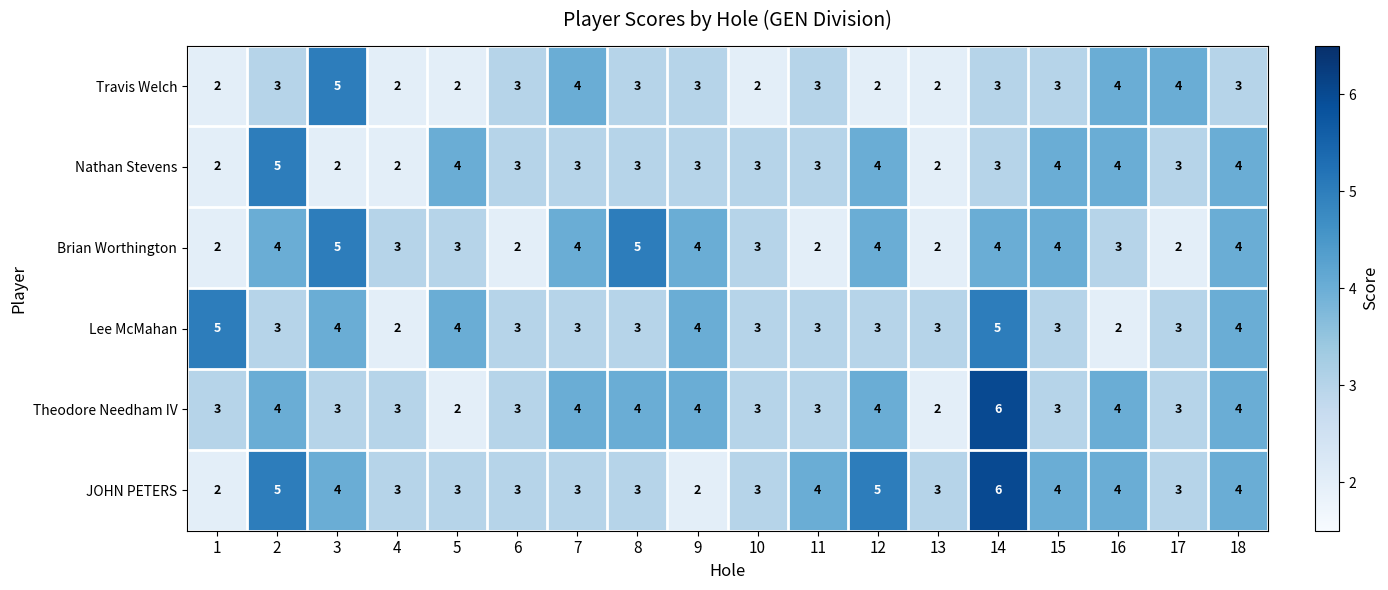

How many Theodore Needham IV values are between 3 and 4?

15